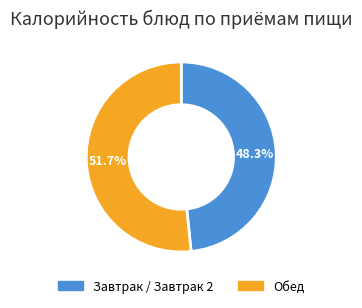

Which has a higher value, Завтрак / Завтрак 2 or Обед?

Обед